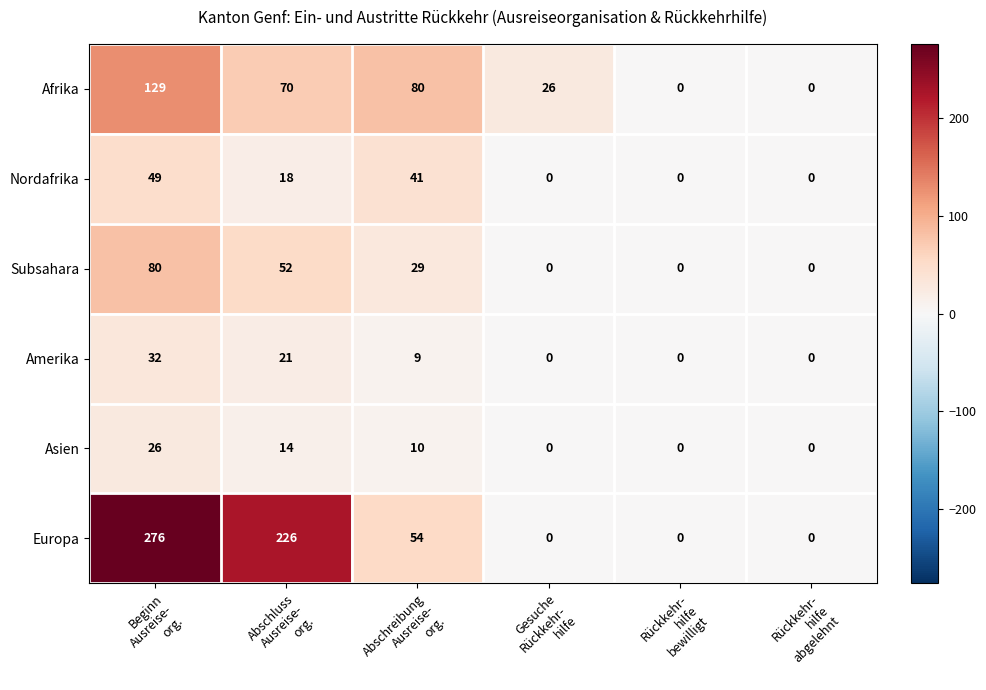

Count the Europa values in the range 0 to 226.

5